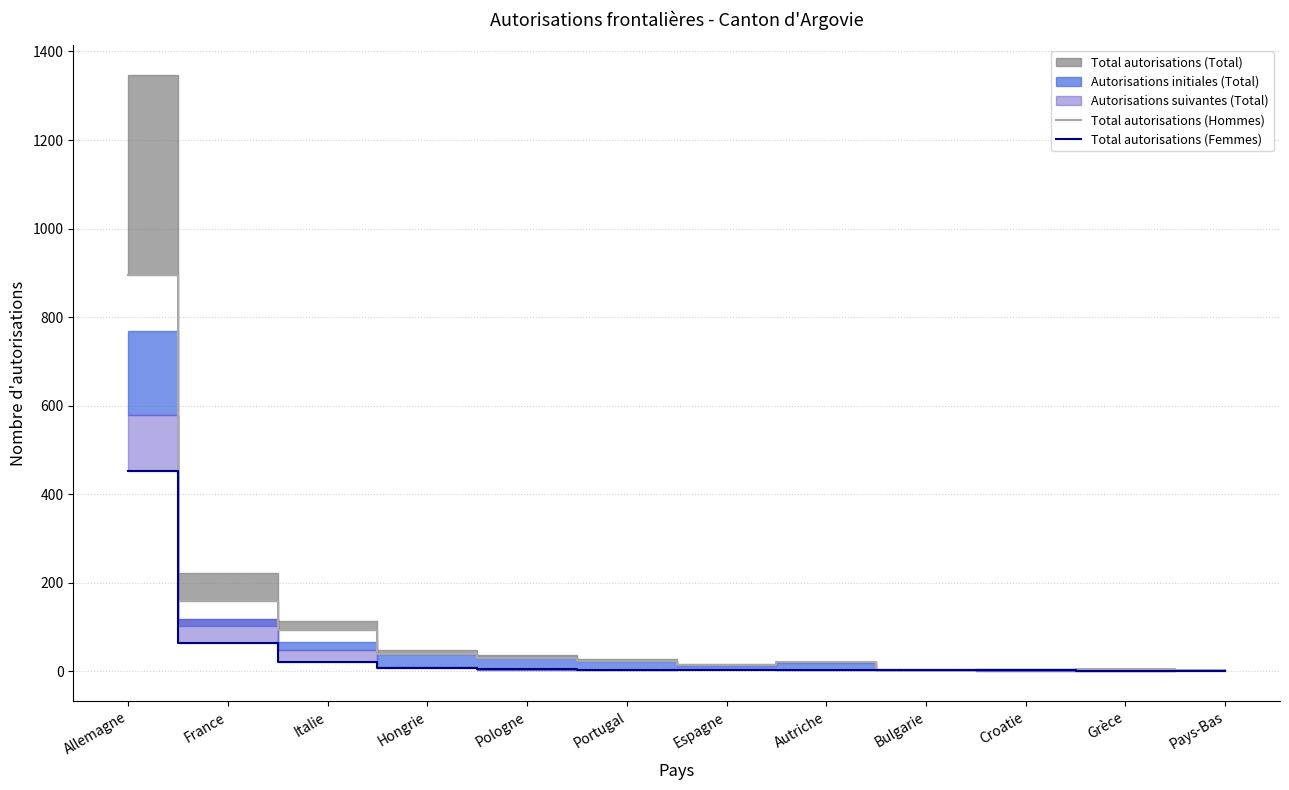

At which category does the chart reach its minimum across all series?

Grèce